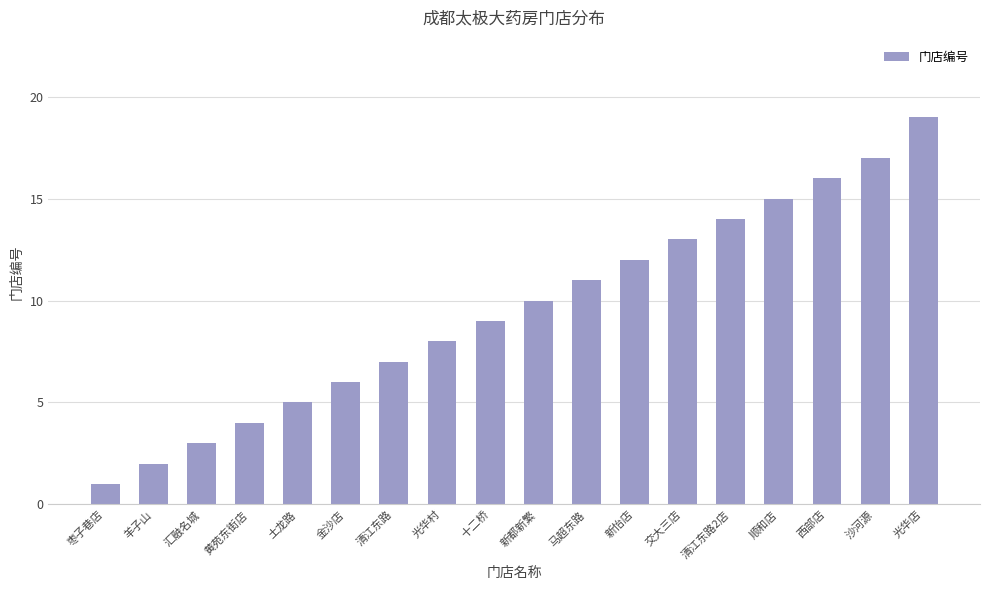

The value at 马超东路 is 11. True or false?

True